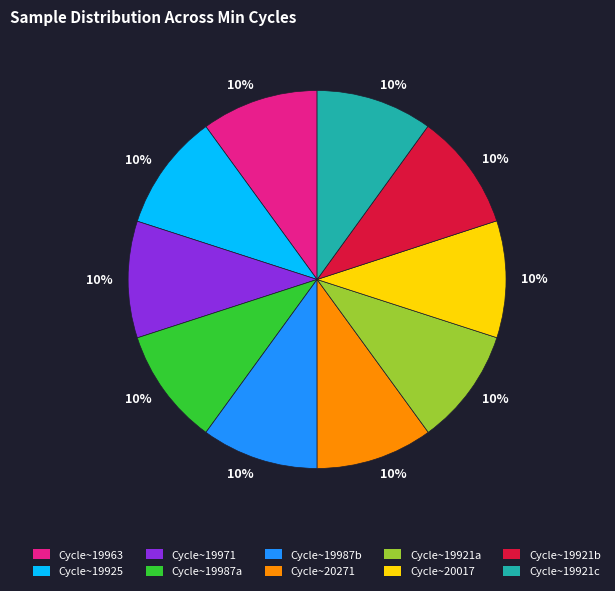

Do Cycle~19921c and Cycle~19971 together represent more than half of the pie?

No